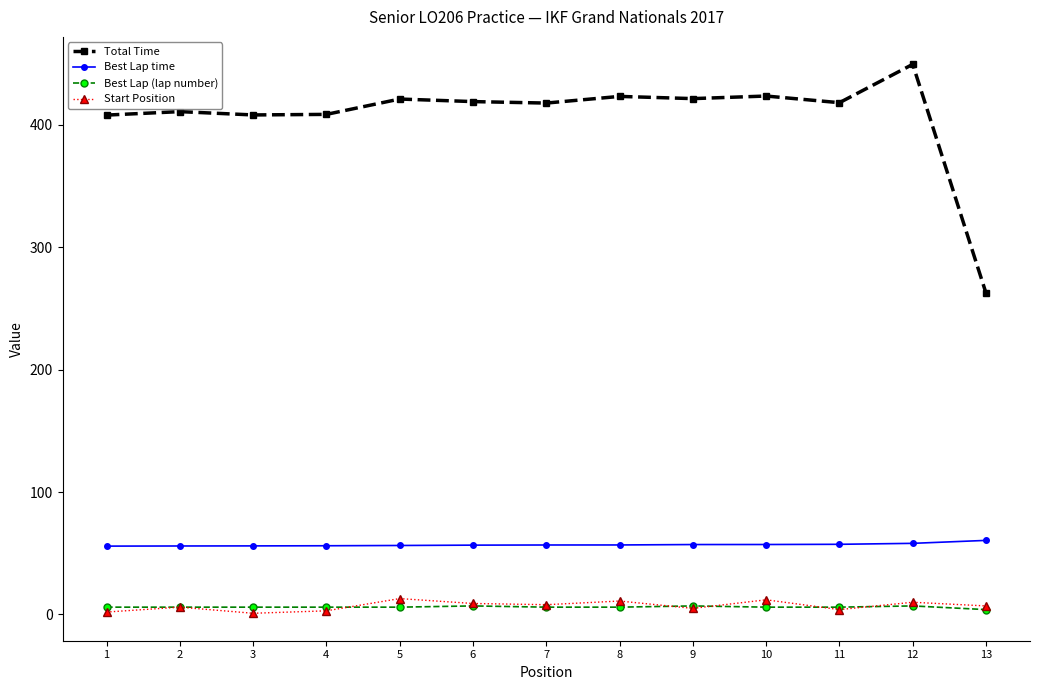

What is the minimum value for Best Lap (lap number)?

4.0